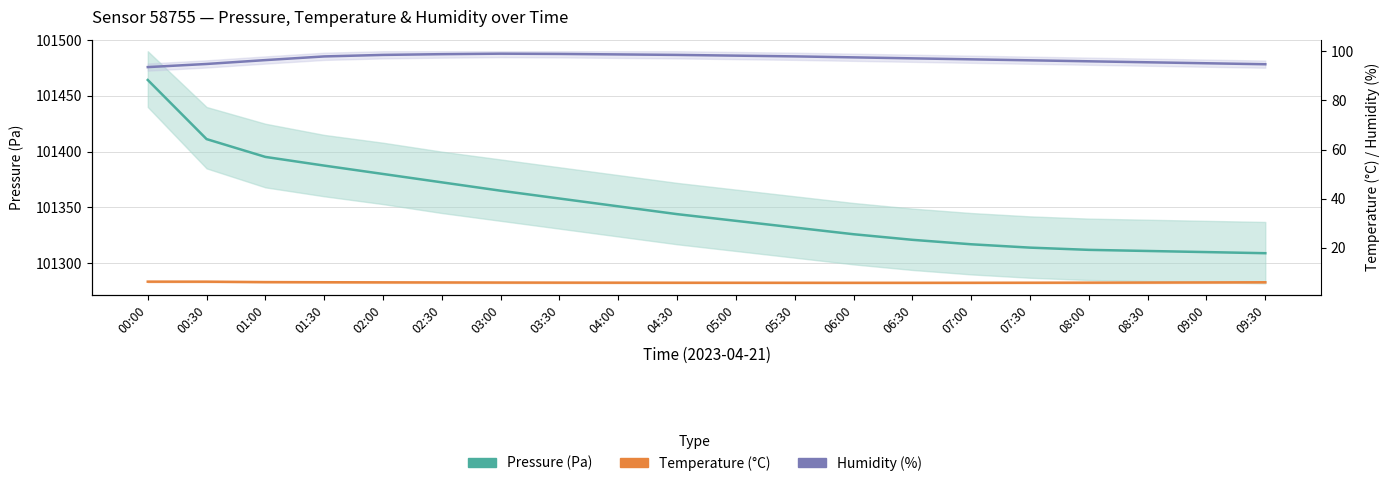

What is the difference between the Temperature (°C) values at 07:30 and 00:30?

0.4